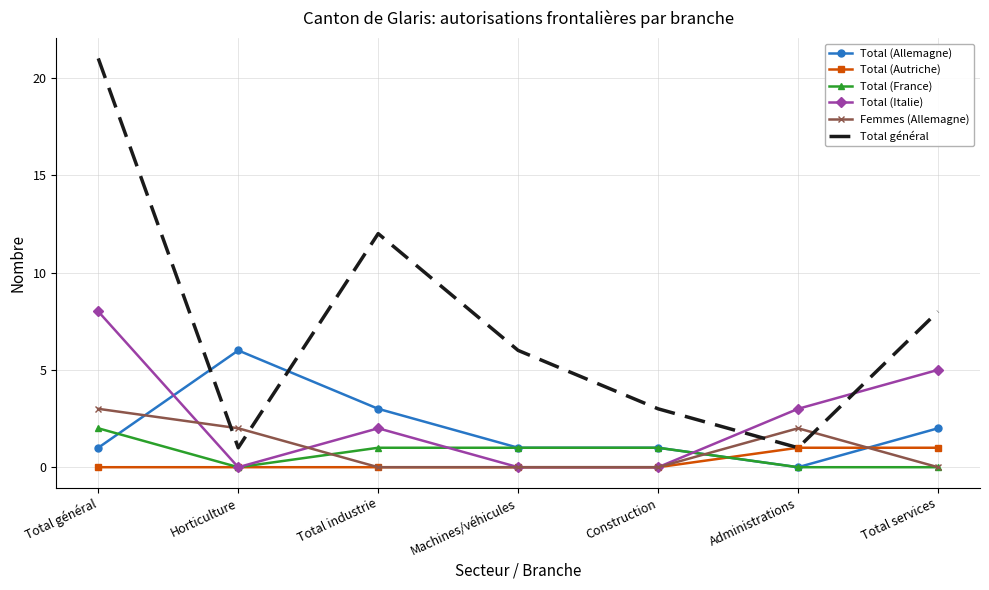

Rank the series by their maximum value, from lowest to highest.

Total (Autriche), Total (France), Femmes (Allemagne), Total (Allemagne), Total (Italie), Total général